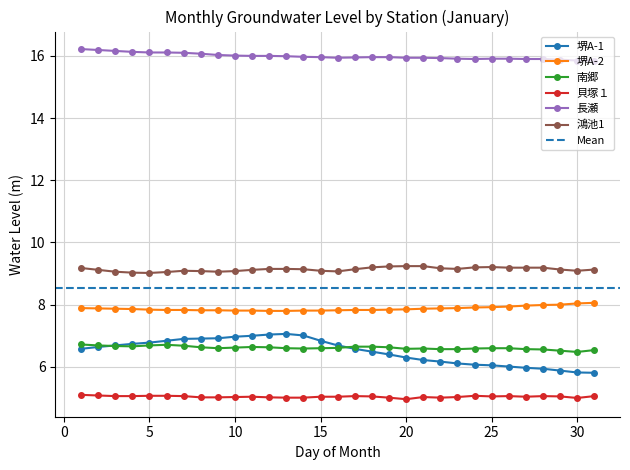

In 堺A-1, how many points are higher than both neighbors (excluding endpoints)?

1